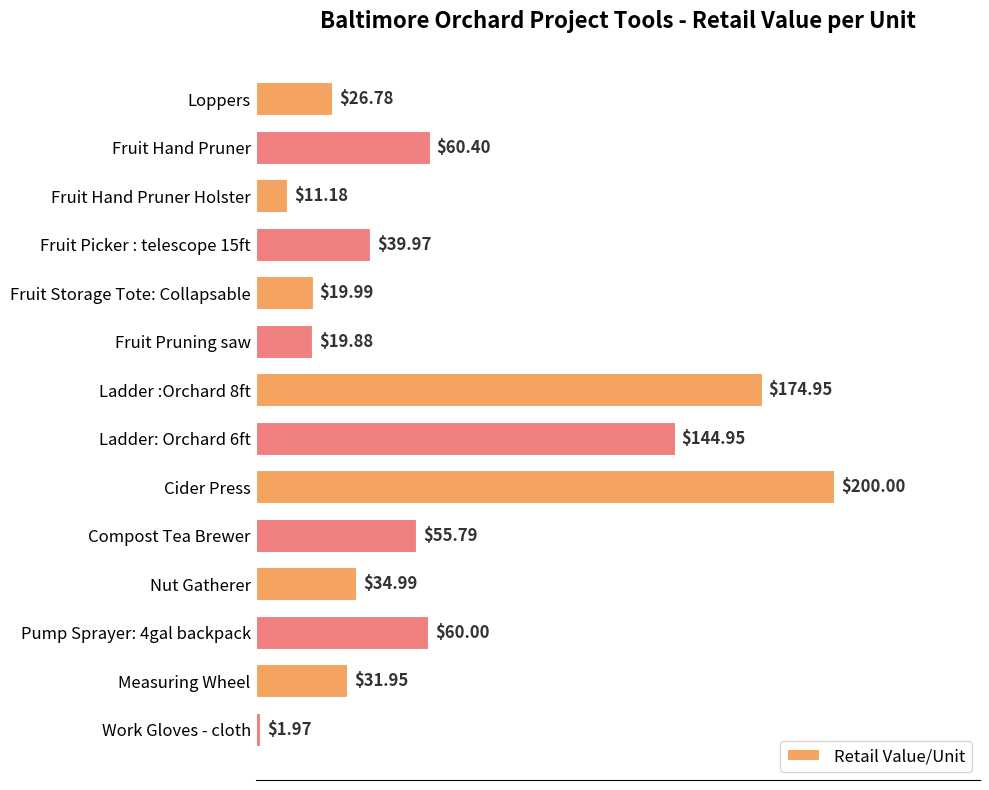

How many data points does each series have?

14